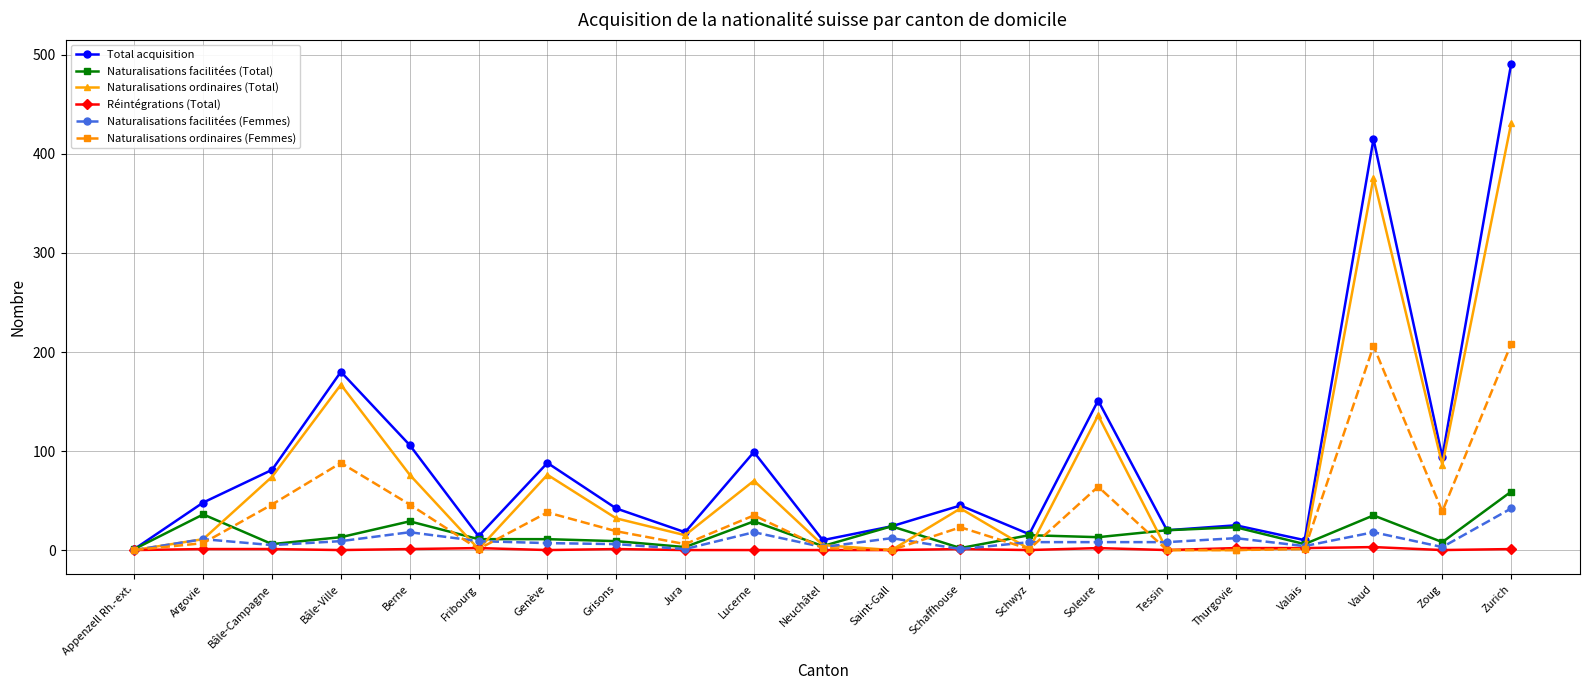

The value of Naturalisations ordinaires (Total) at Zoug is 86. True or false?

True